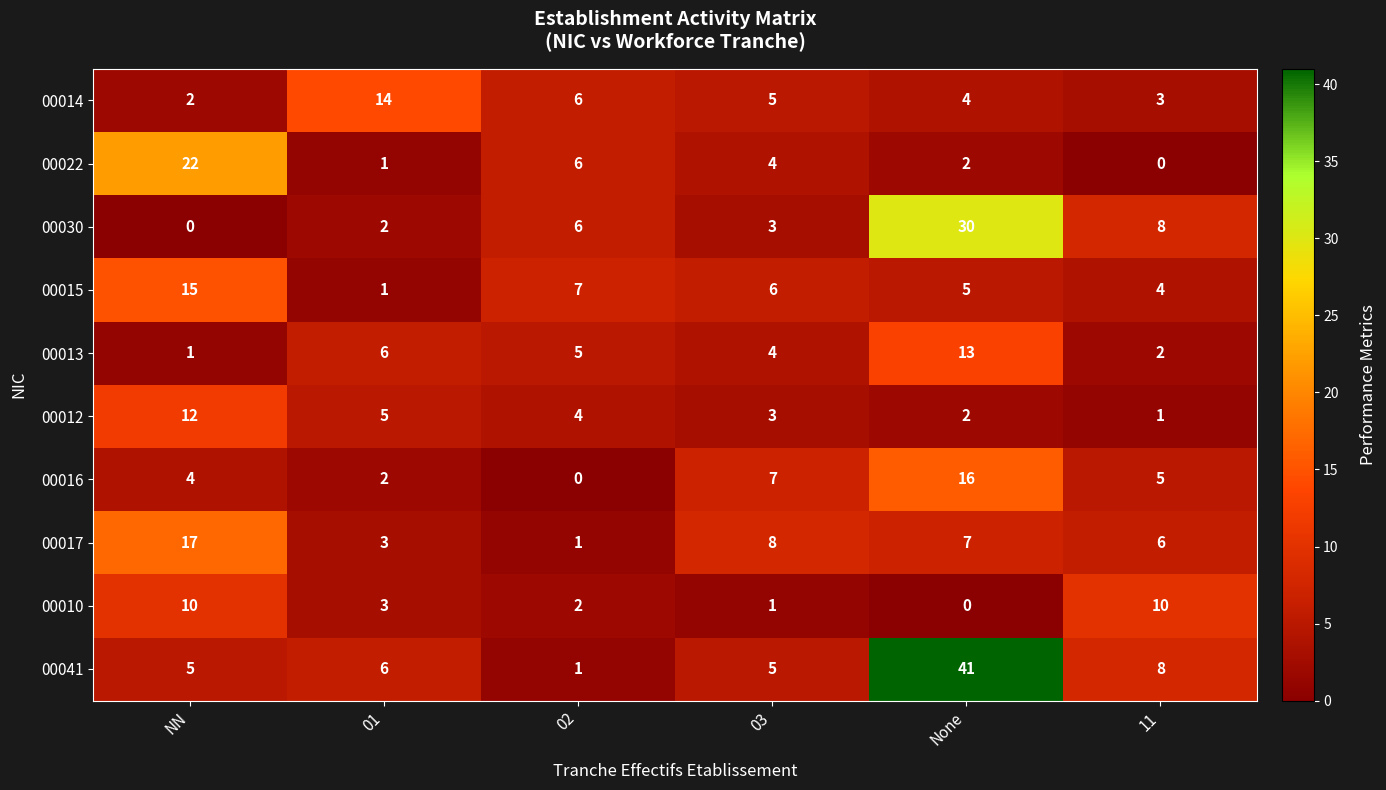

Which series has the widest spread of values?

00041